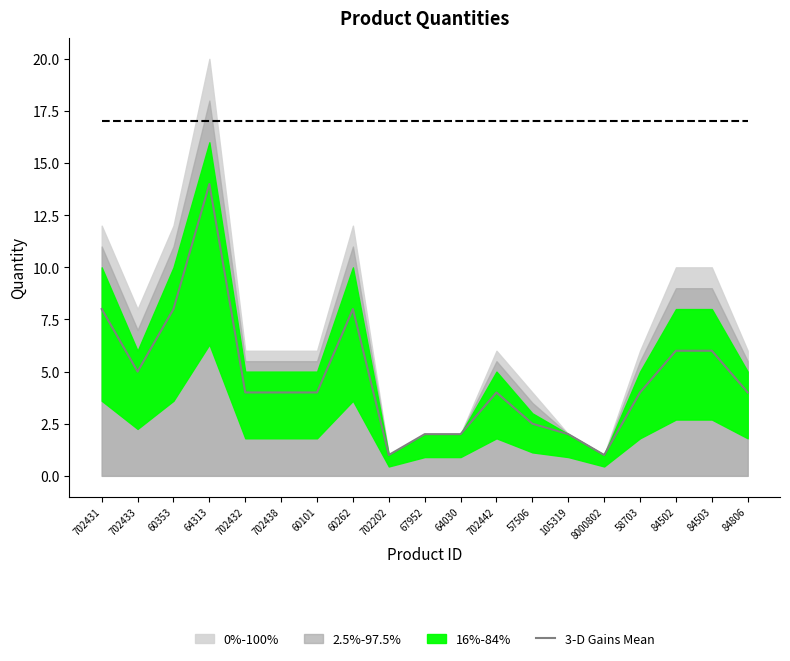

What value does the data have at 702432?

4.0